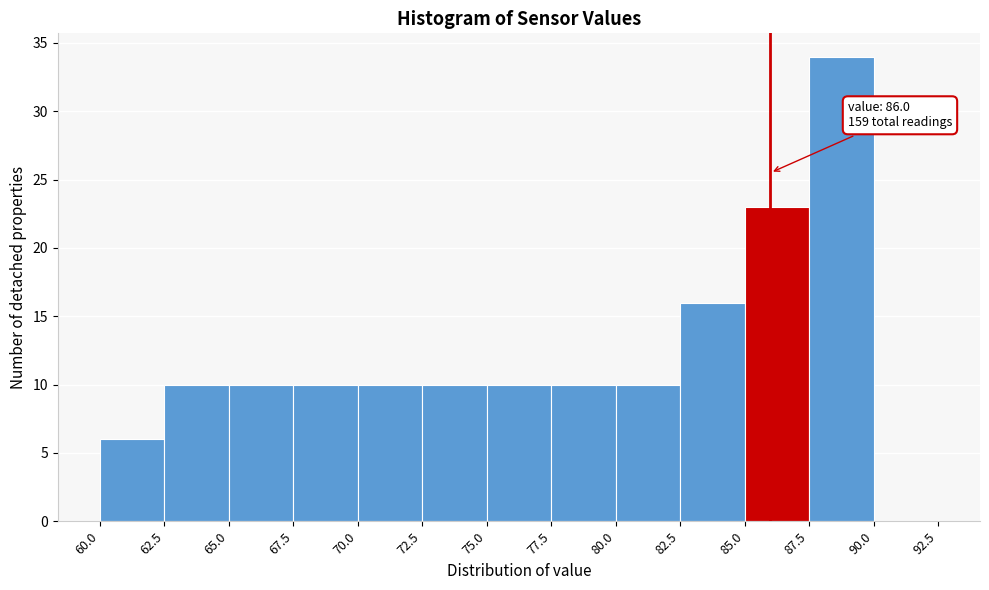

Over which range of the x-axis is the bar tallest?

87.5 to 90.0